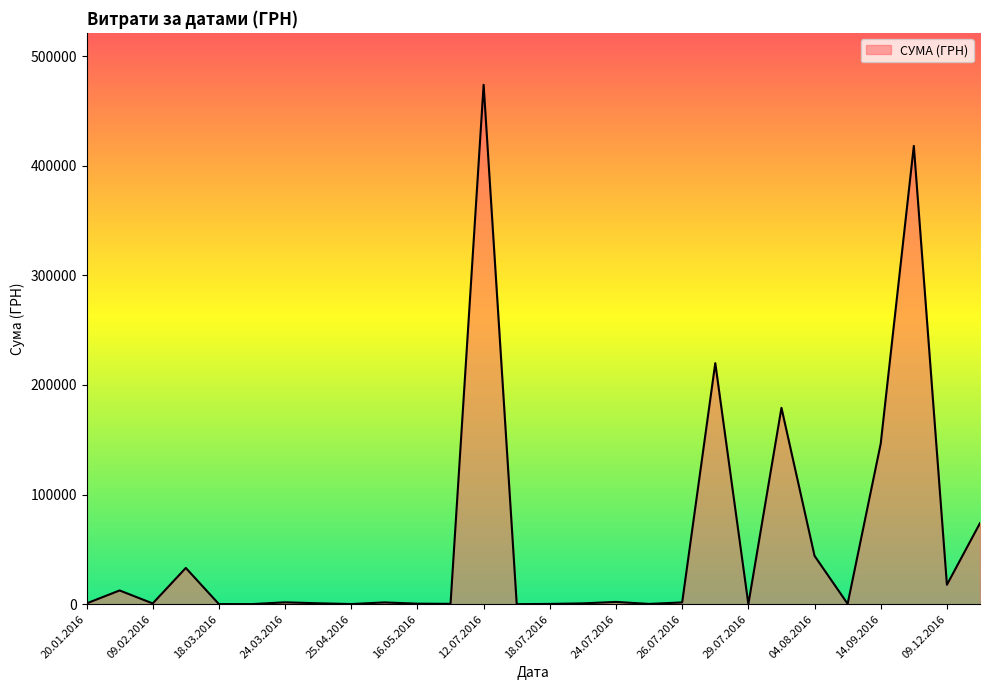

Does the chart display data point markers on the line(s)?

No